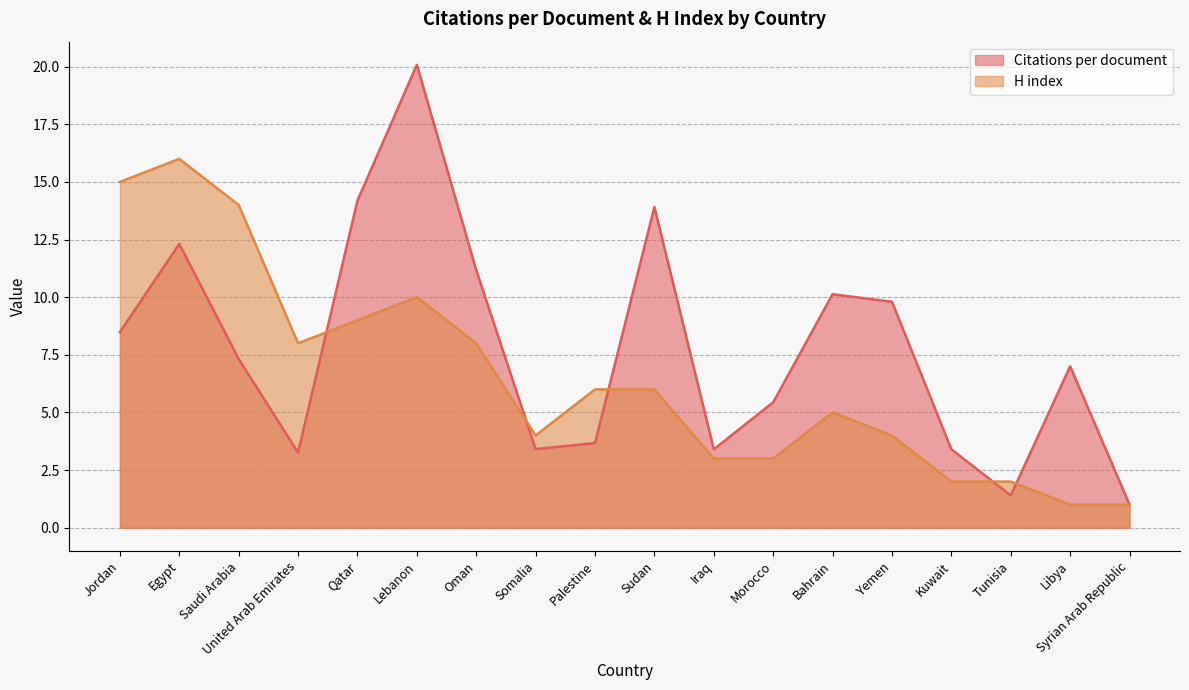

Which series has the widest spread of values?

Citations per document